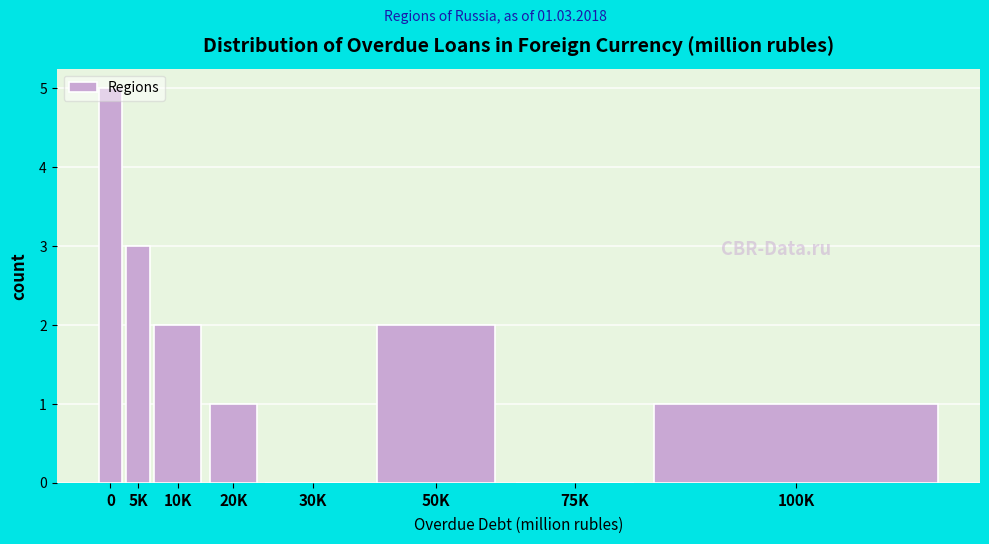

What is the greatest value displayed?

5